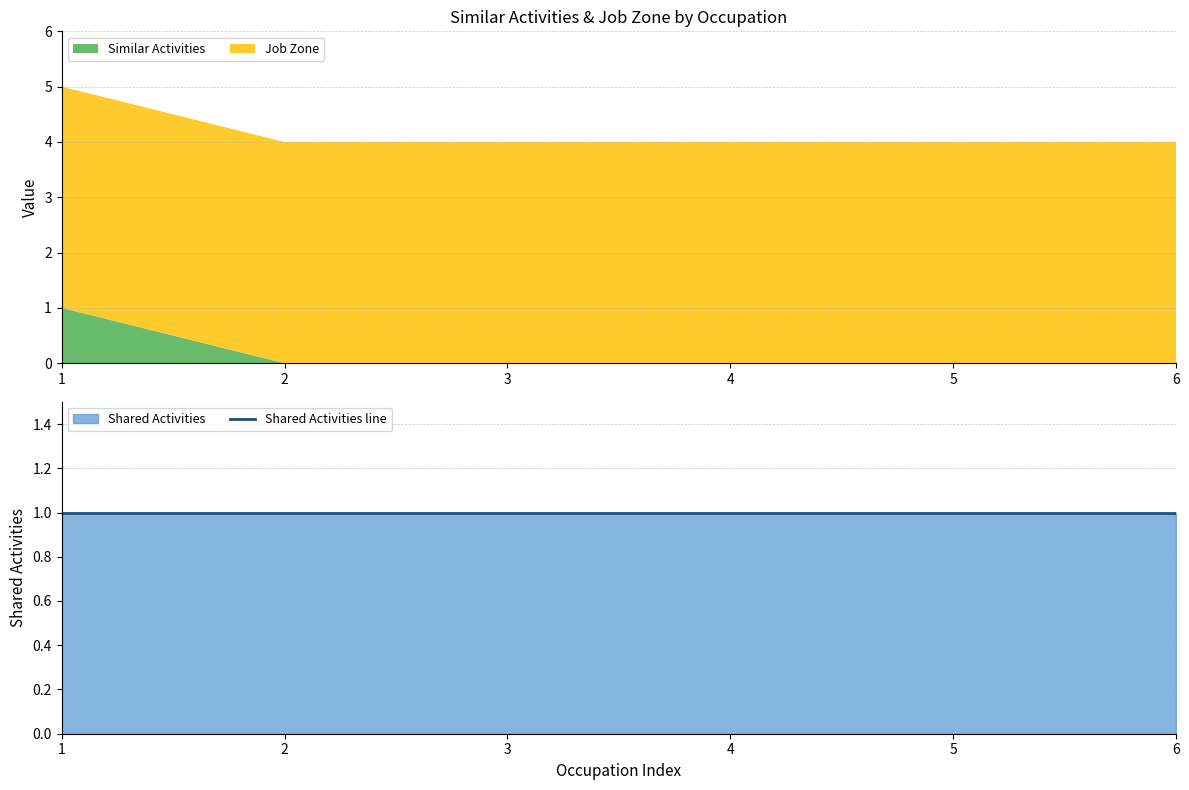

At which label does Similar Activities reach its peak?

1